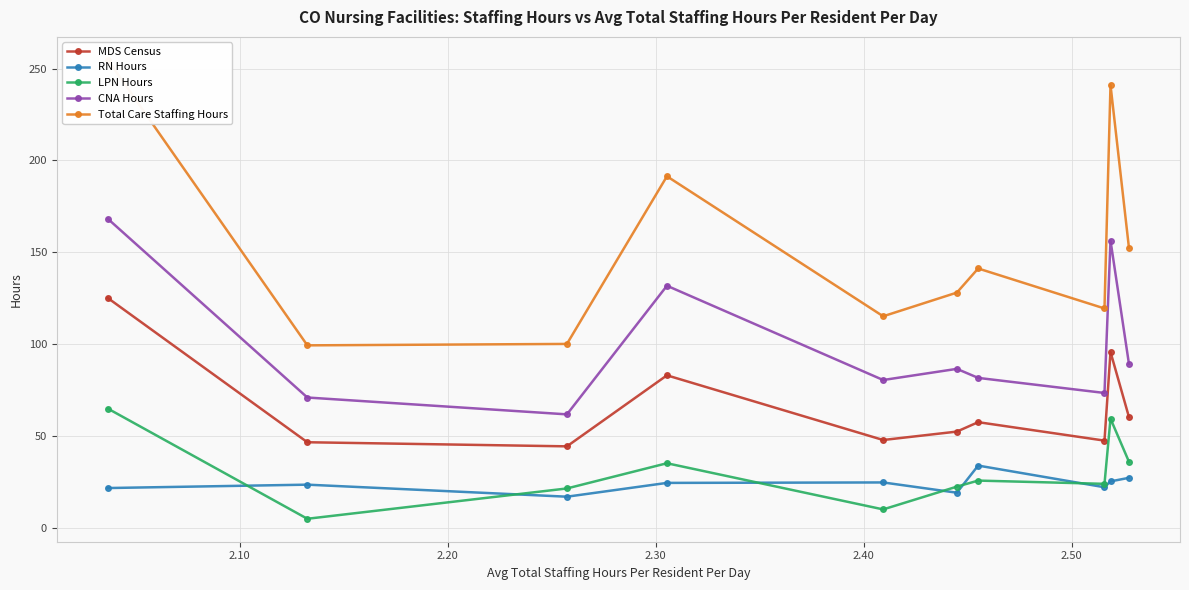

What are all the series names shown in the legend?

MDS Census, RN Hours, LPN Hours, CNA Hours, Total Care Staffing Hours